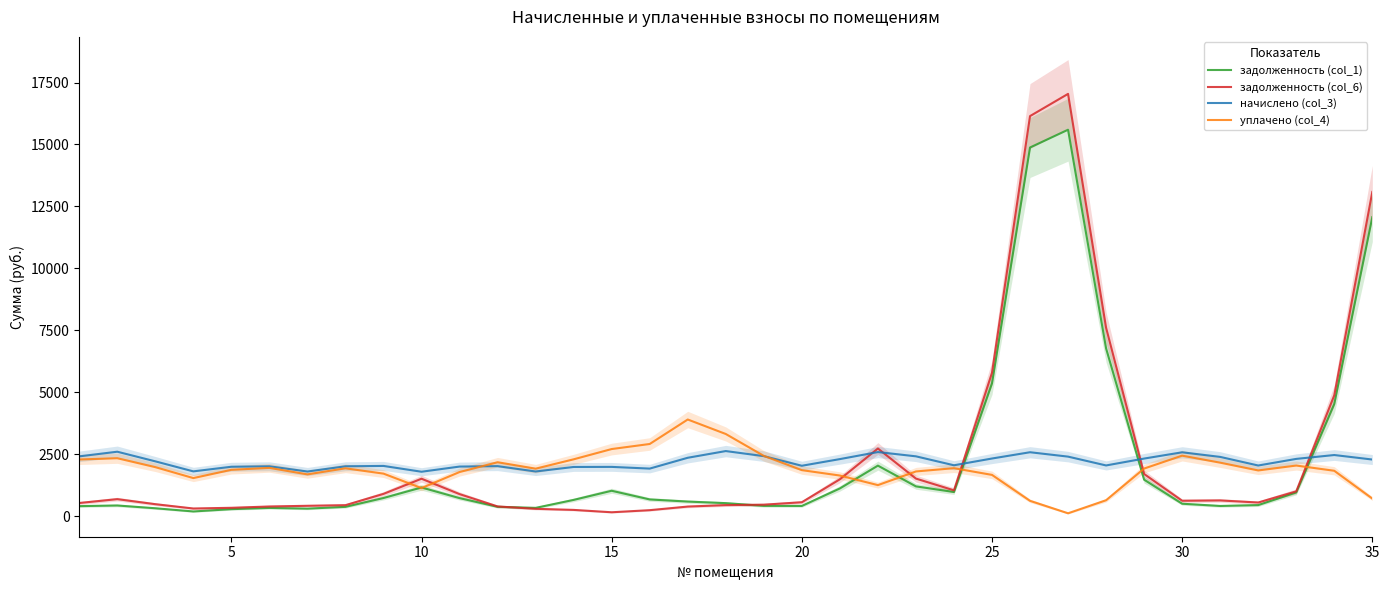

True or false: начислено (col_3) and задолженность (col_1) cross at least once.

True